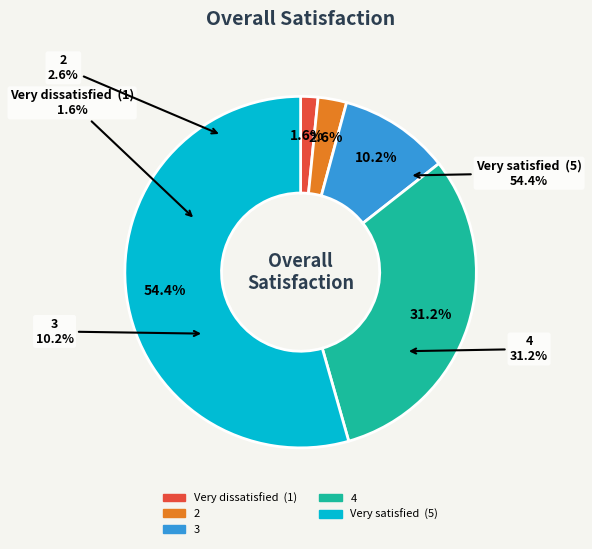

Do 3 and 4 together represent more than half of the pie?

No